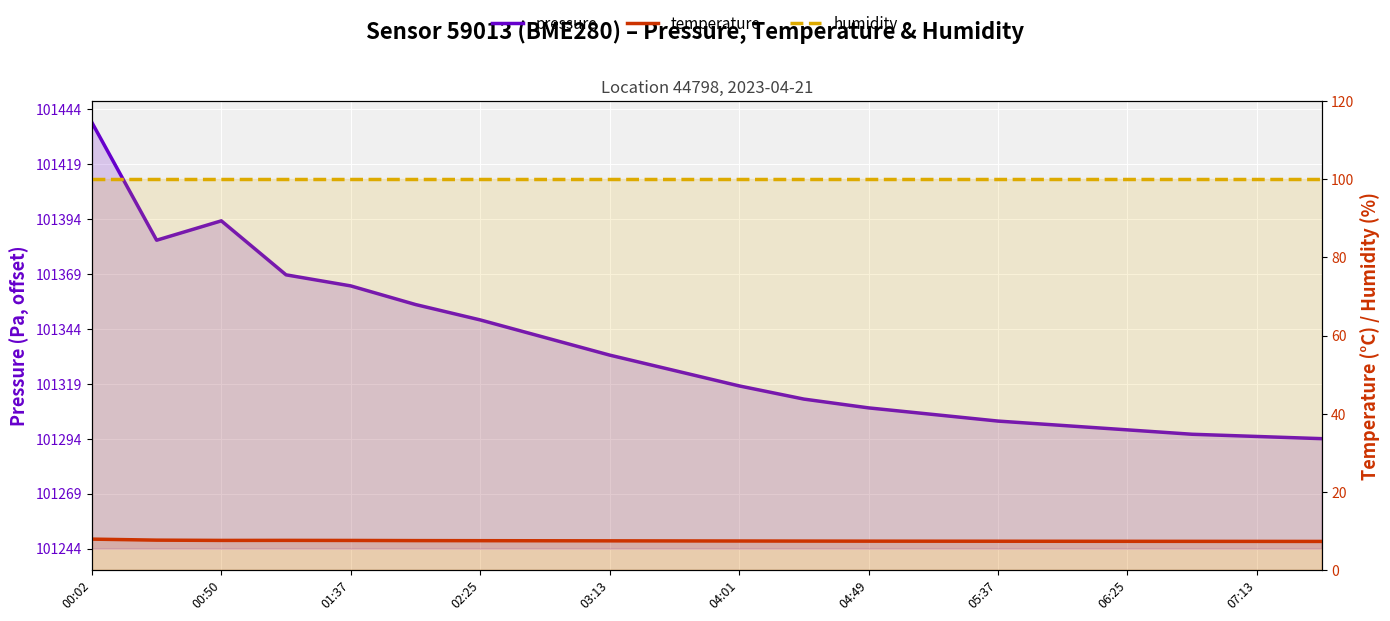

Which series has the widest spread of values?

pressure